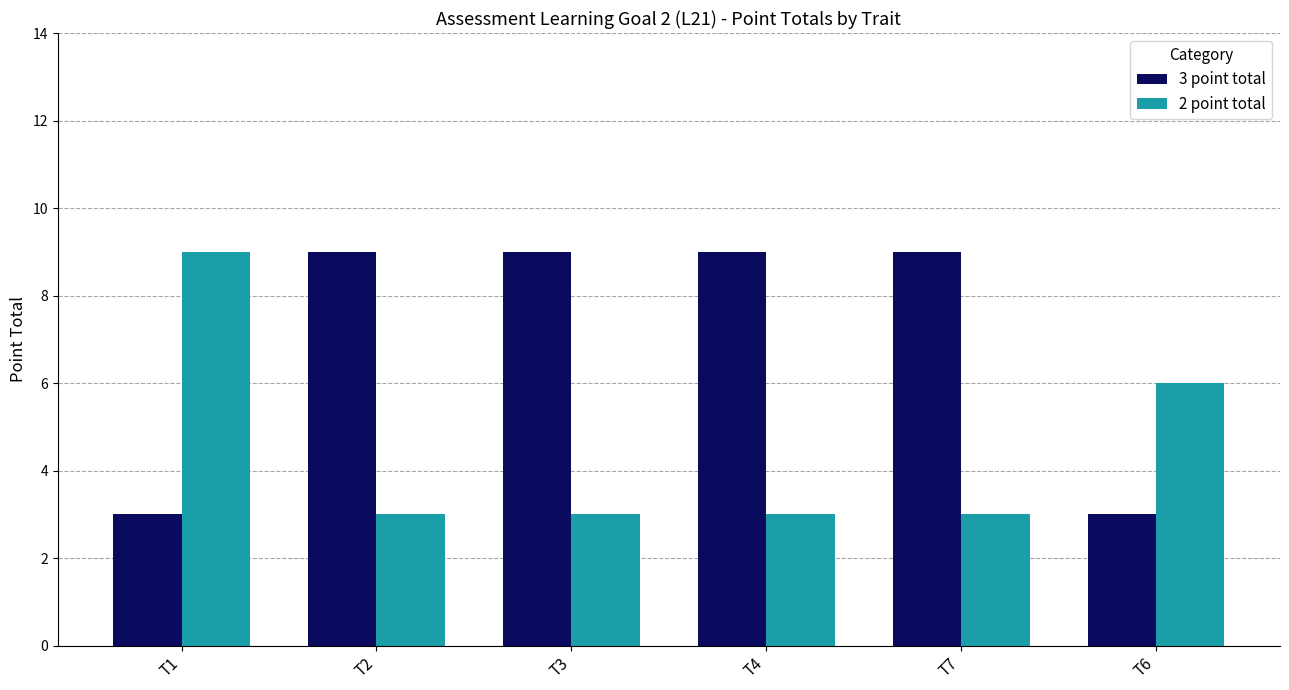

Which series has the largest total across all categories?

3 point total